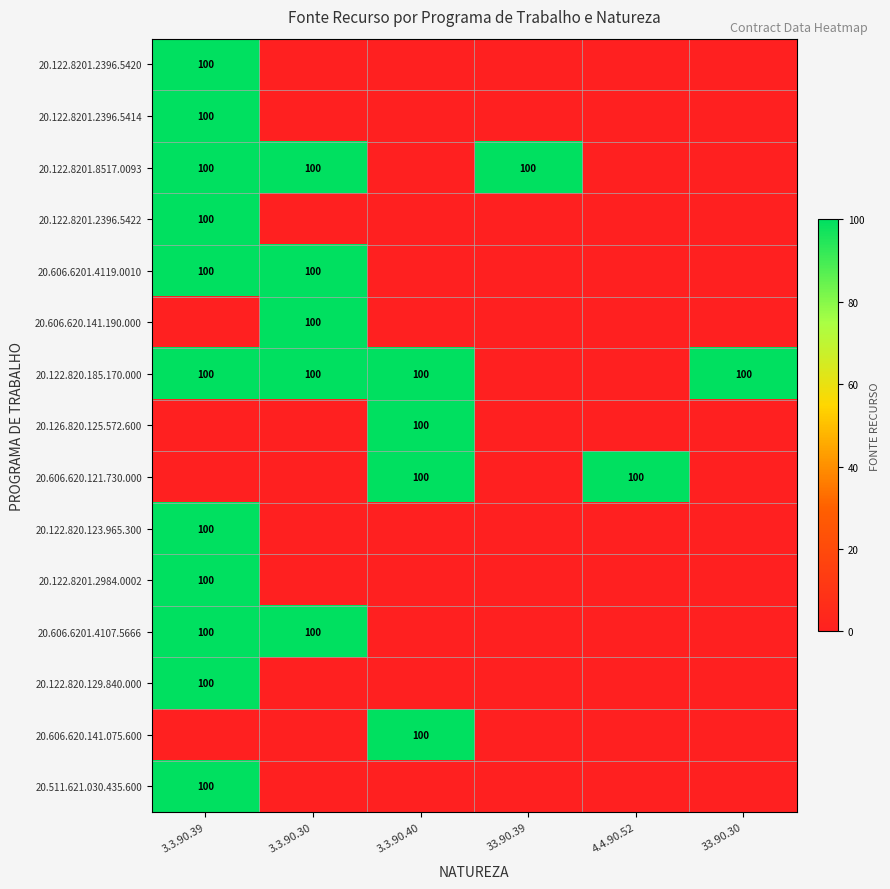

The 20.122.8201.2396.5414 series shows 100 at 3.3.90.39. True or false?

True